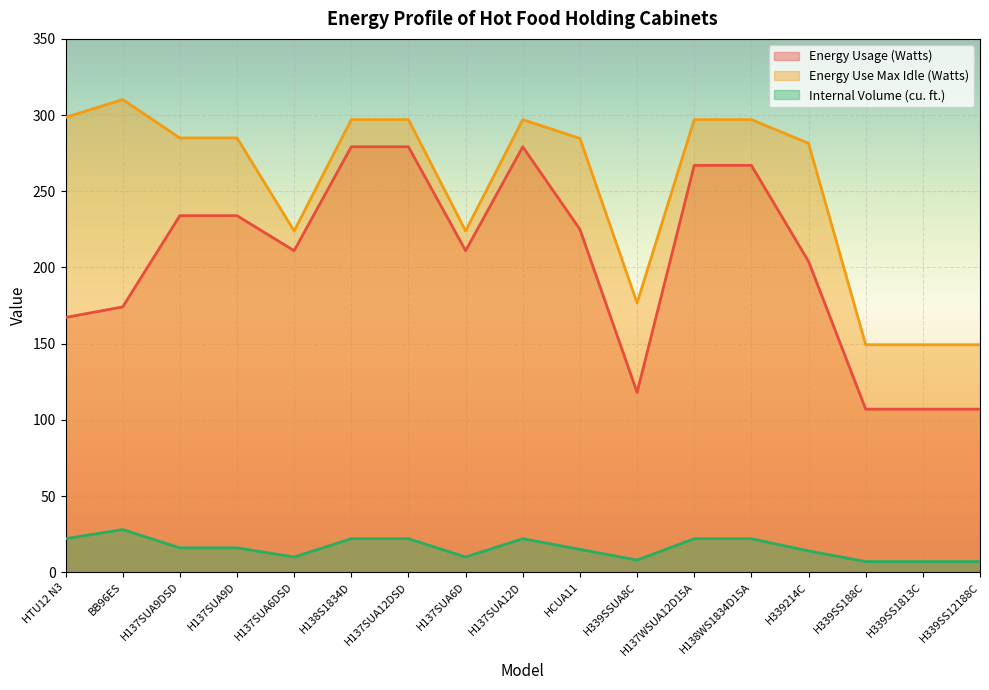

Is the value of Energy Use Max Idle (Watts) at H137WSUA12D15A greater than the value of Energy Usage (Watts) at H137SUA12D?

Yes